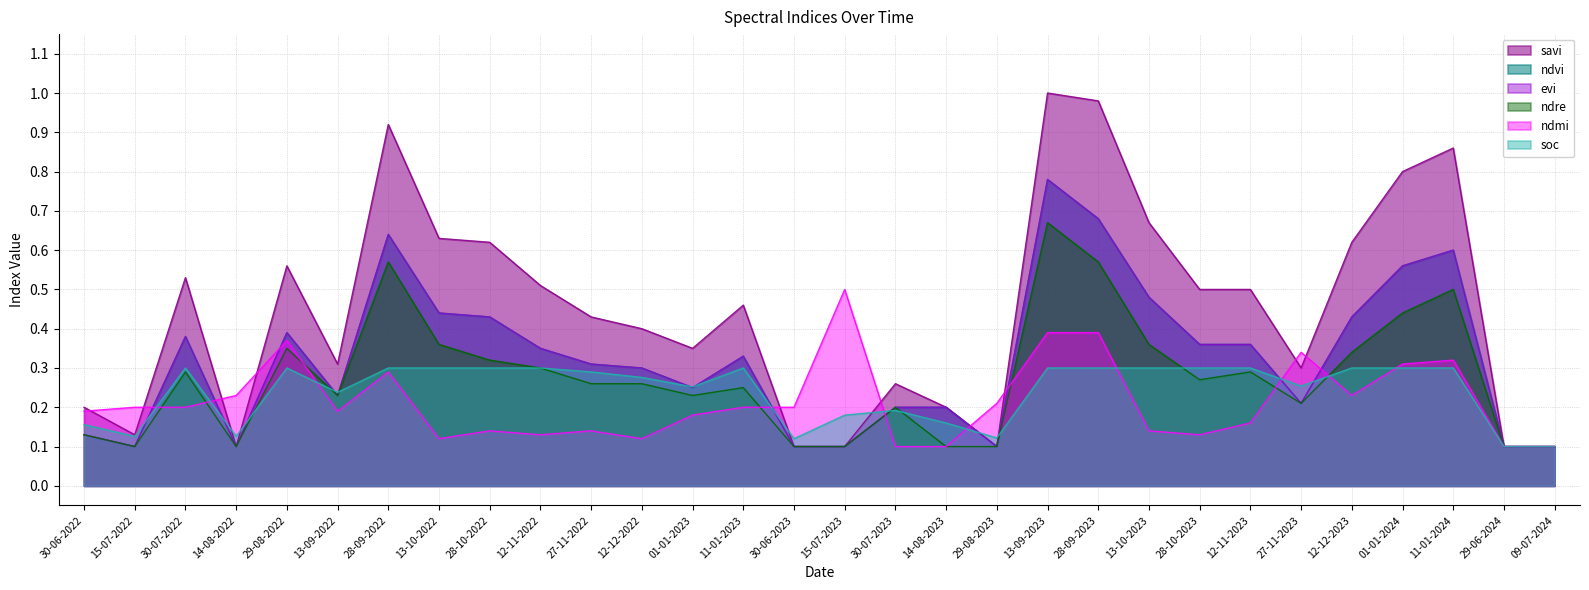

At which label does soc reach its minimum?

29-06-2024